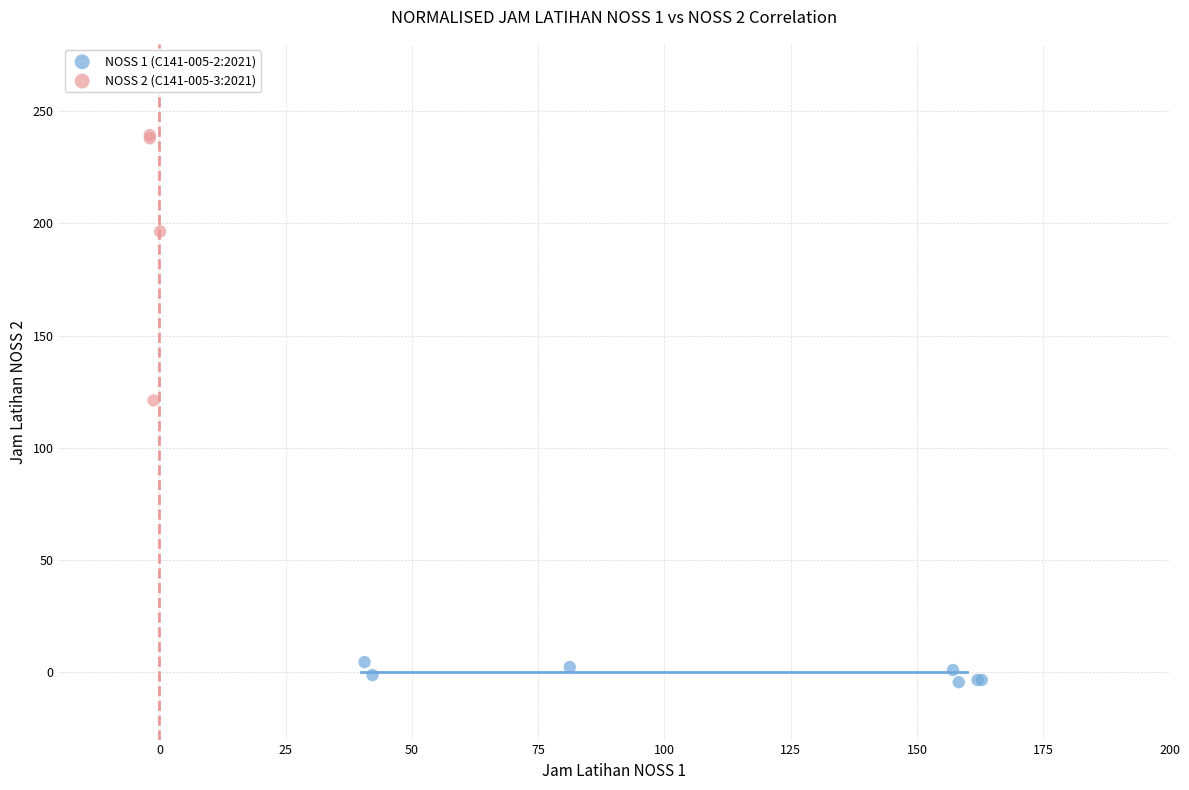

Which series has the largest Y range (max minus min)?

NOSS 2 (C141-005-3:2021)